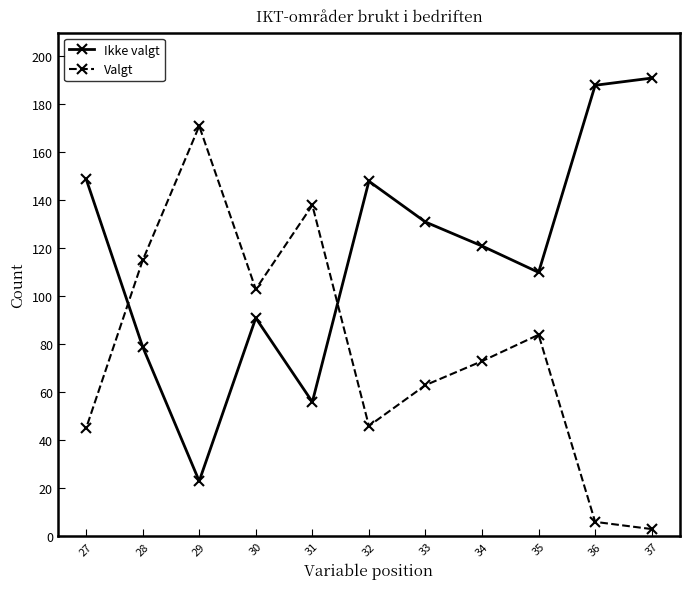

Reading left to right, what are all the values shown in this chart?

Ikke valgt: 27=149	28=79	29=23	30=91	31=56	32=148	33=131	34=121	35=110	36=188	37=191
Valgt: 27=45	28=115	29=171	30=103	31=138	32=46	33=63	34=73	35=84	36=6	37=3